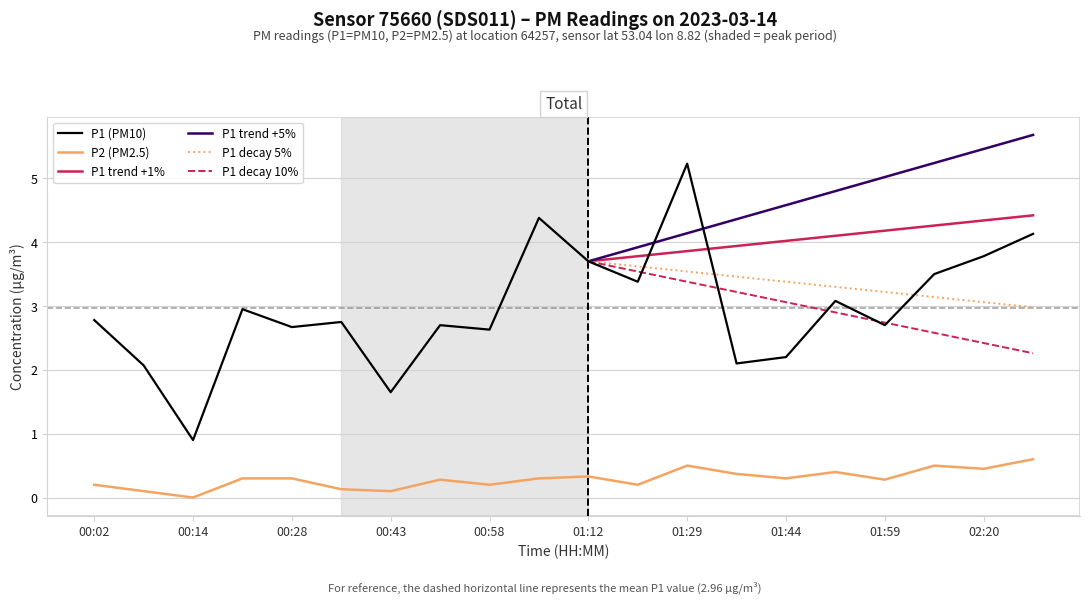

True or false: P1 and P2 intersect in this chart.

False